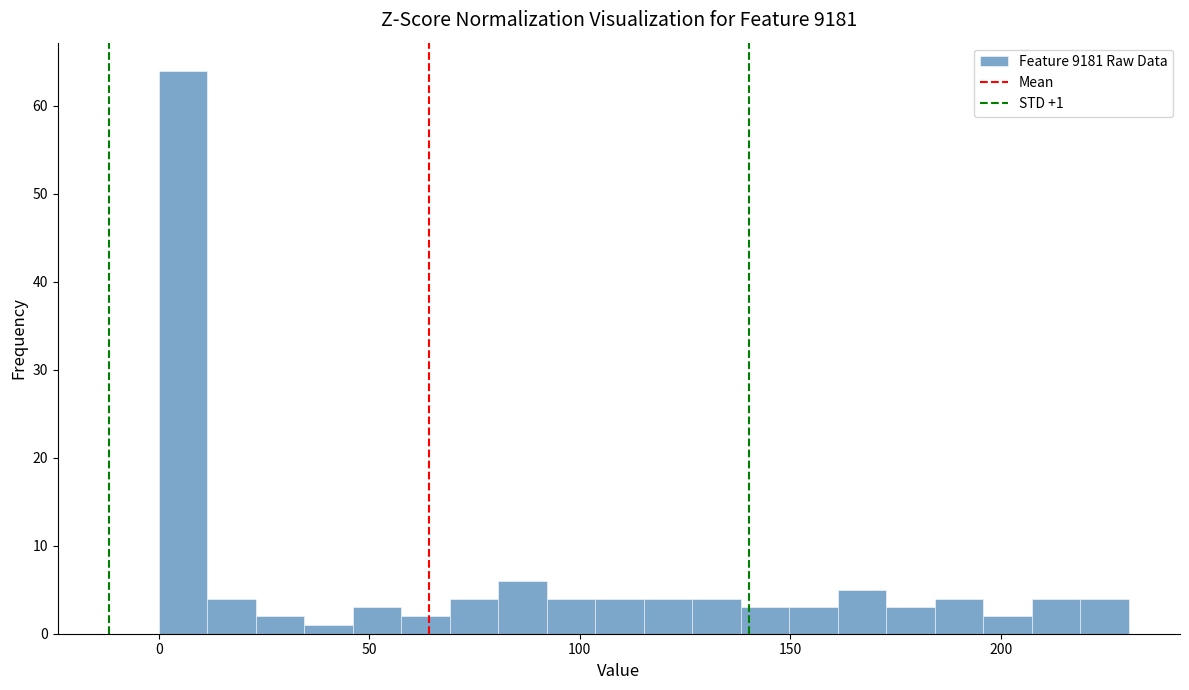

Around what value on the x-axis is the tallest bar? Give the approximate position of its centre, as read against the axis.

5